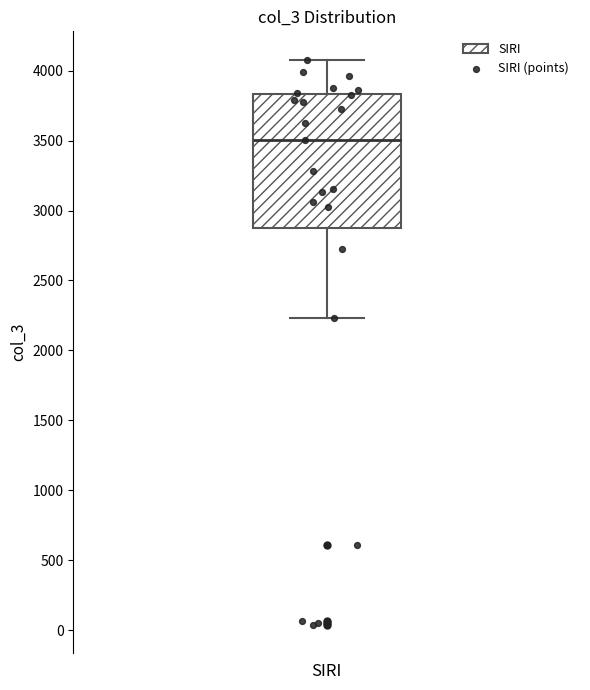

Read this box plot against the y-axis: the position of the median line, the range covered by the box, and the ends of both whiskers. The values are not printed on the chart, so give them approximately, as read against the axis.

median 3500, box 2850 to 3850, whiskers 2250 to 4100